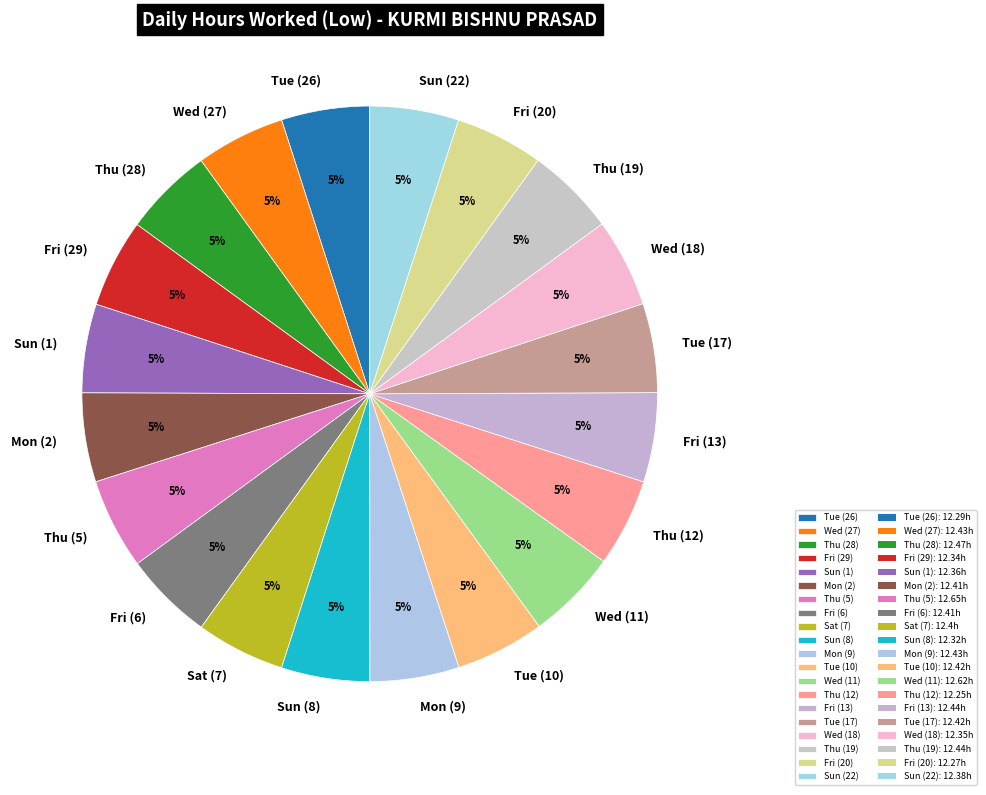

How many segments does this pie chart have?

20